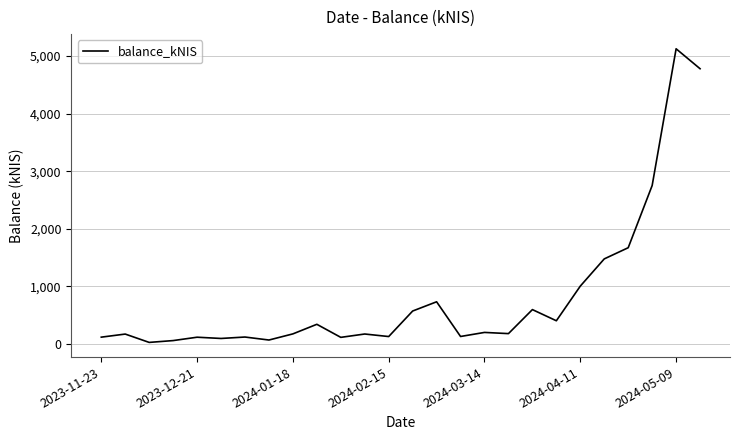

What is the greatest value displayed?

5127.6